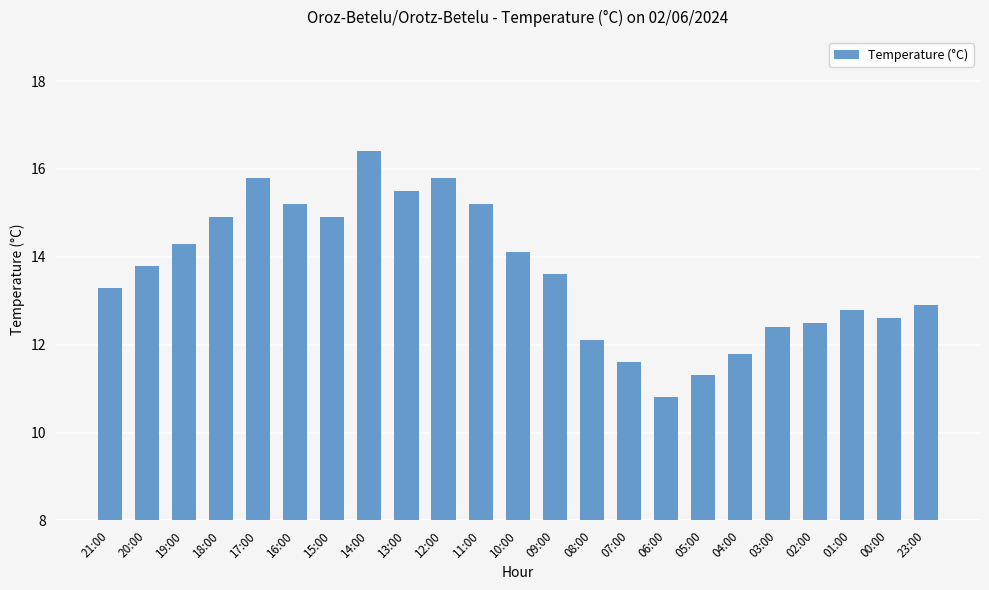

Between 05:00 and 21:00, which is larger?

21:00